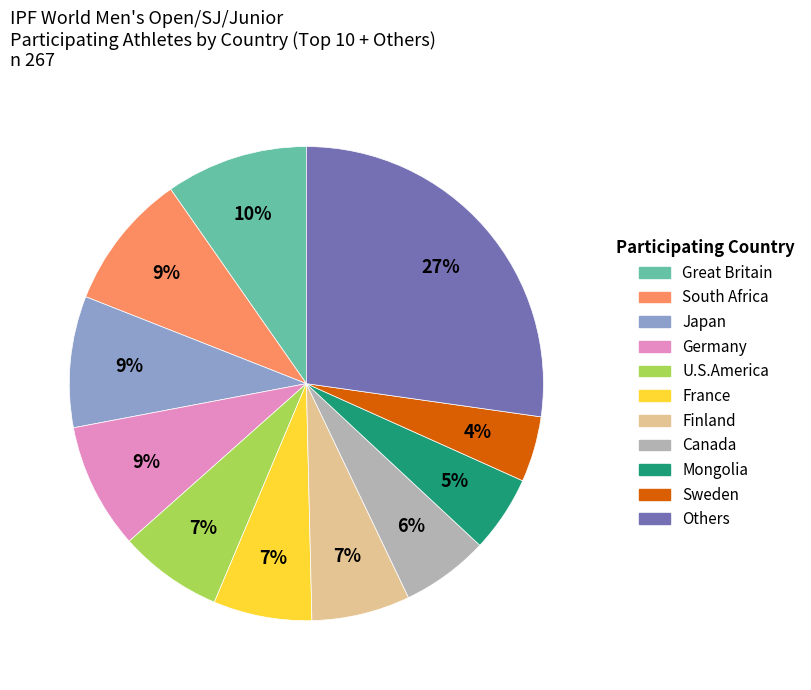

To the nearest percent, what is the difference between the largest and smallest slice percentages?

23%